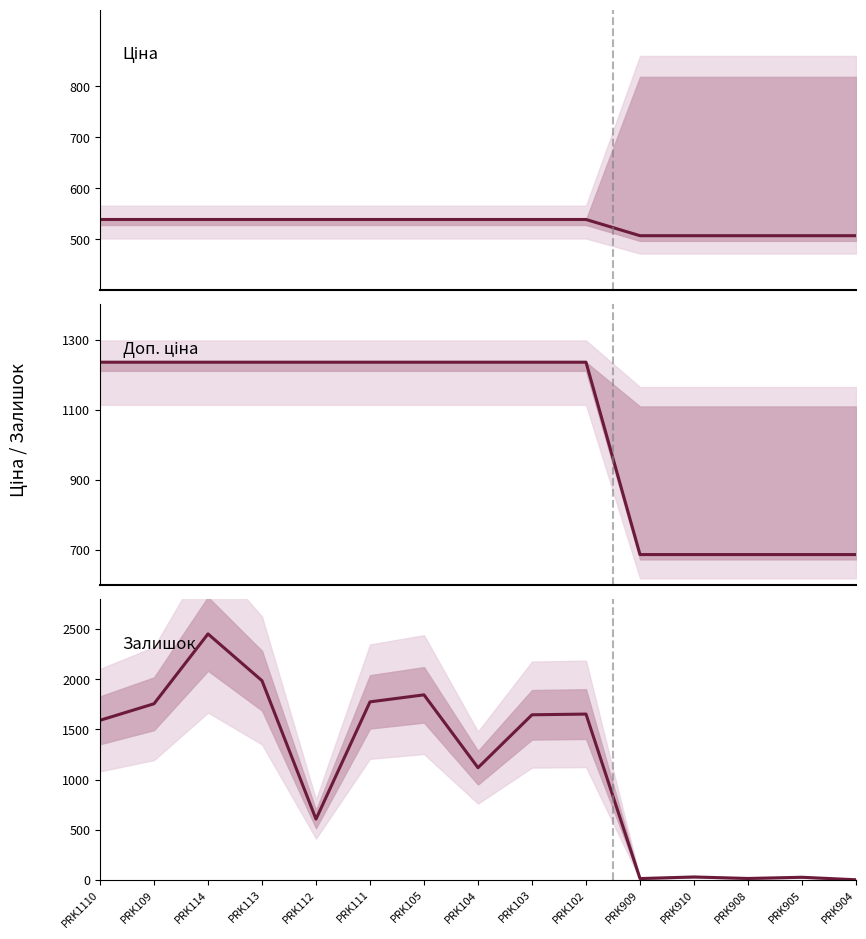

Rank the series by their maximum value, from lowest to highest.

Ціна, Доп. ціна, Залишок